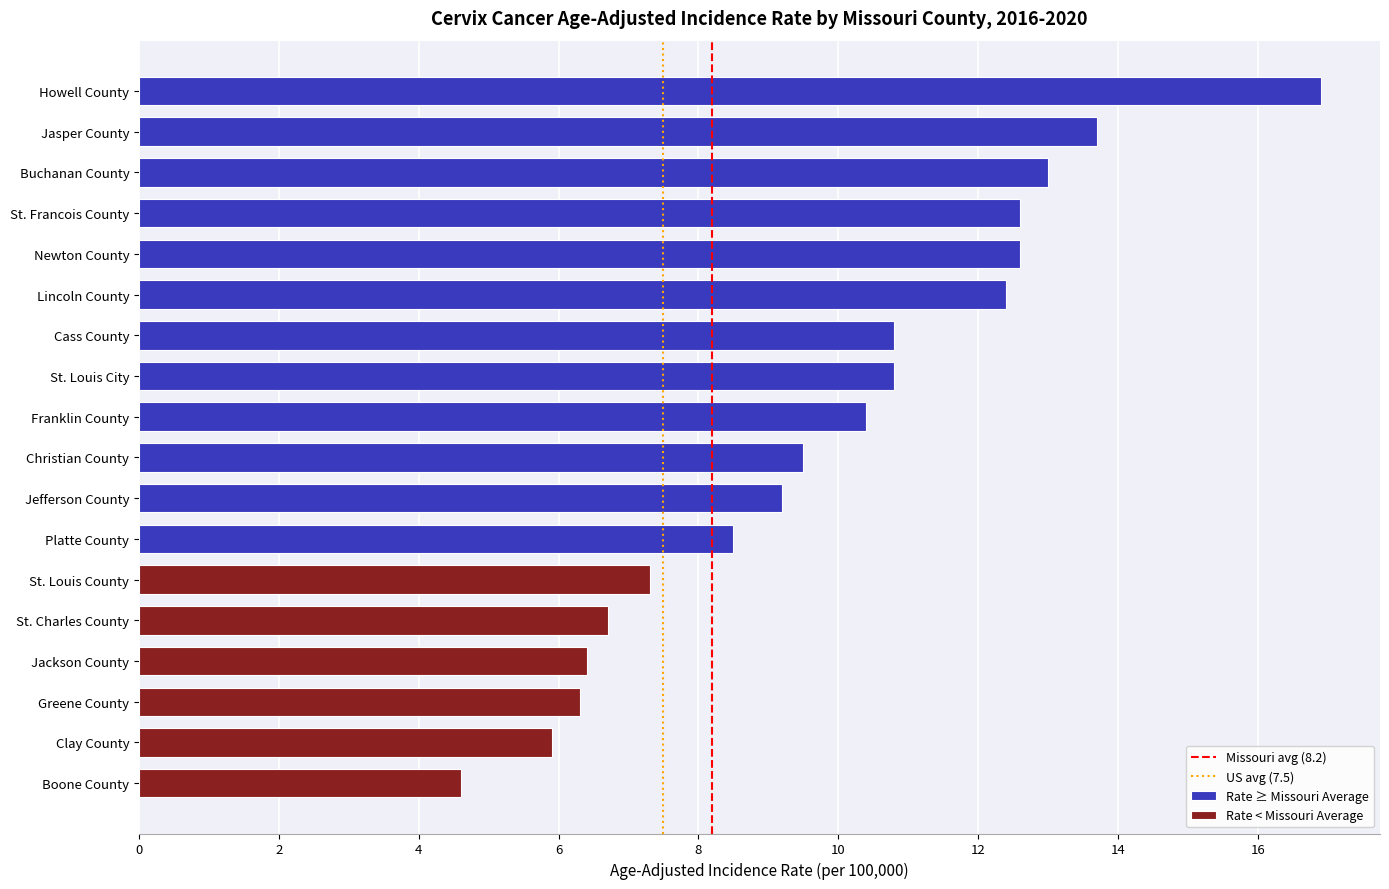

What is the label of the 7th bar from the left?

Cass County